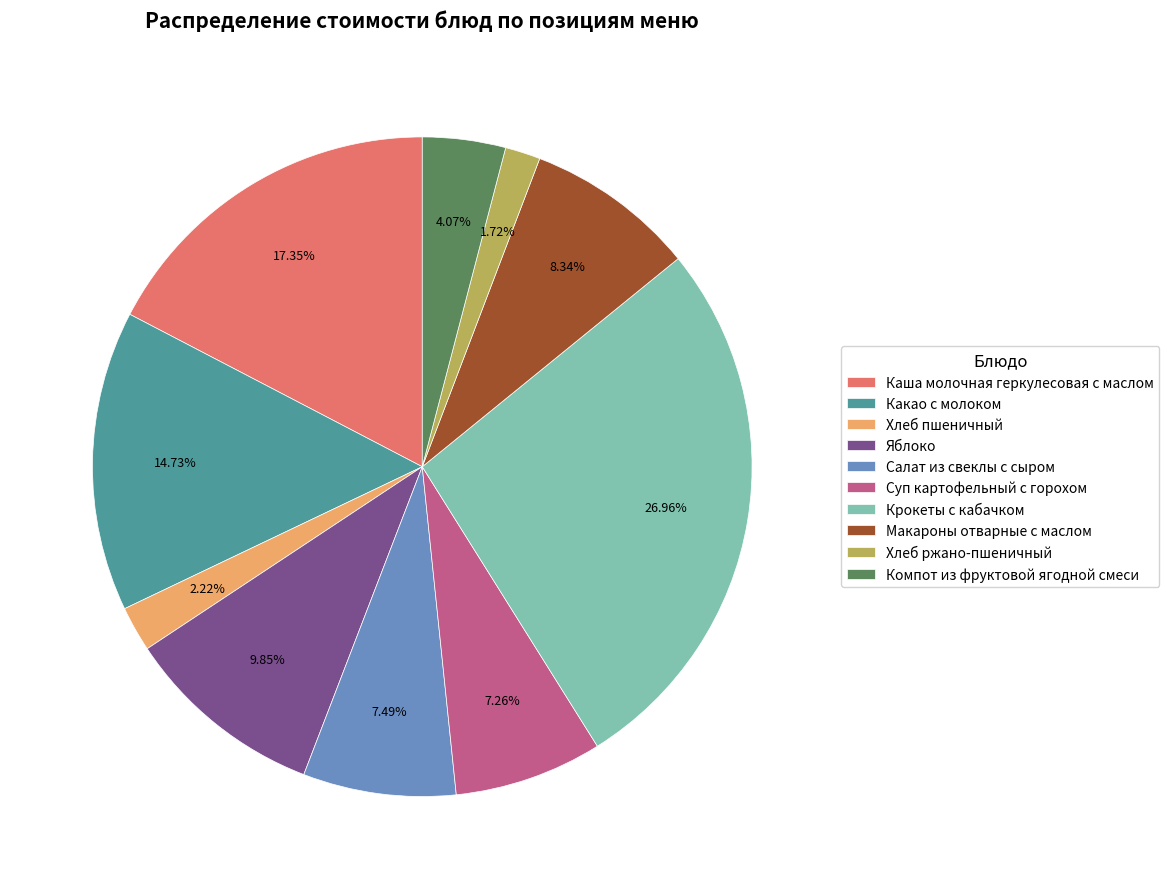

Does Компот из фруктовой ягодной смеси account for over 50% of the chart?

No